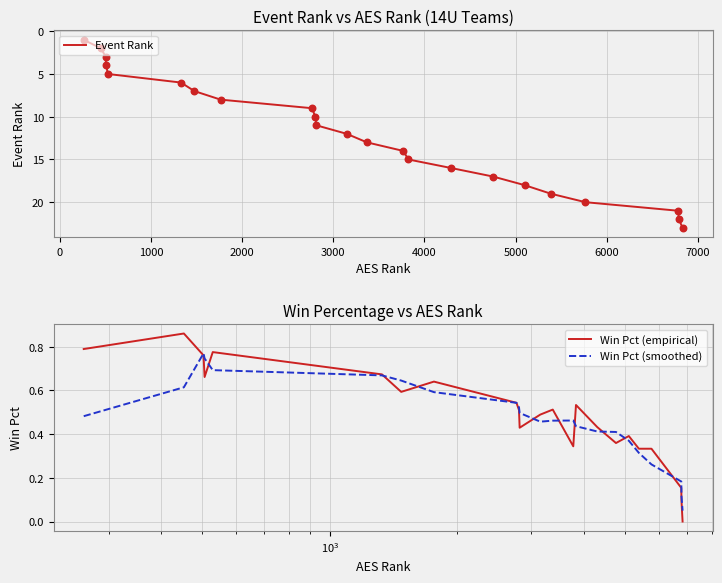

What is the maximum value for Event Rank?

23